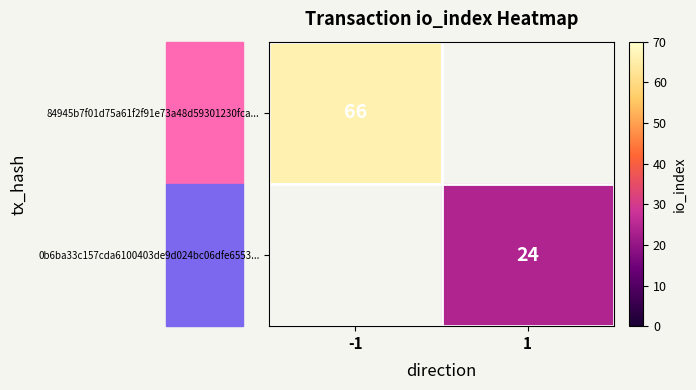

The value of 84945b7f01d75a61f2f91e73a48d59301230fca... at -1 is 26. True or false?

False